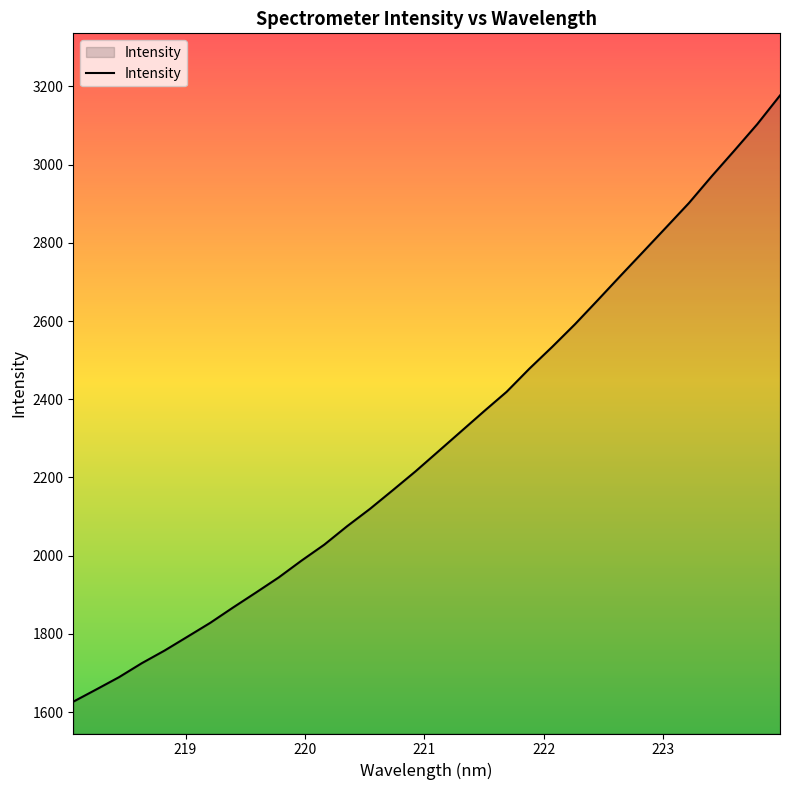

True or false: there are more than 0 points higher than both neighbors.

False